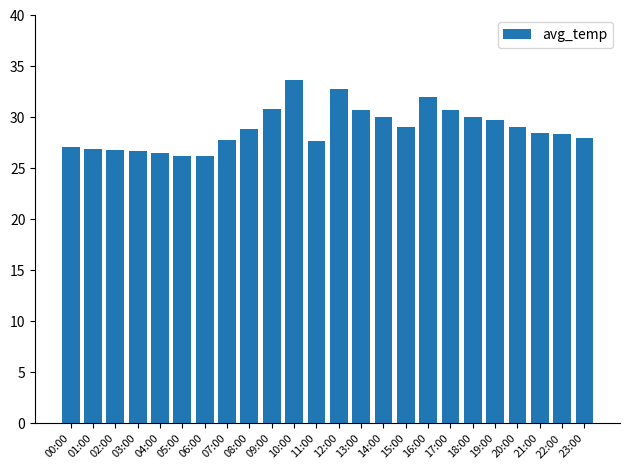

What is the change in value from 13:00 to 19:00?

-0.9